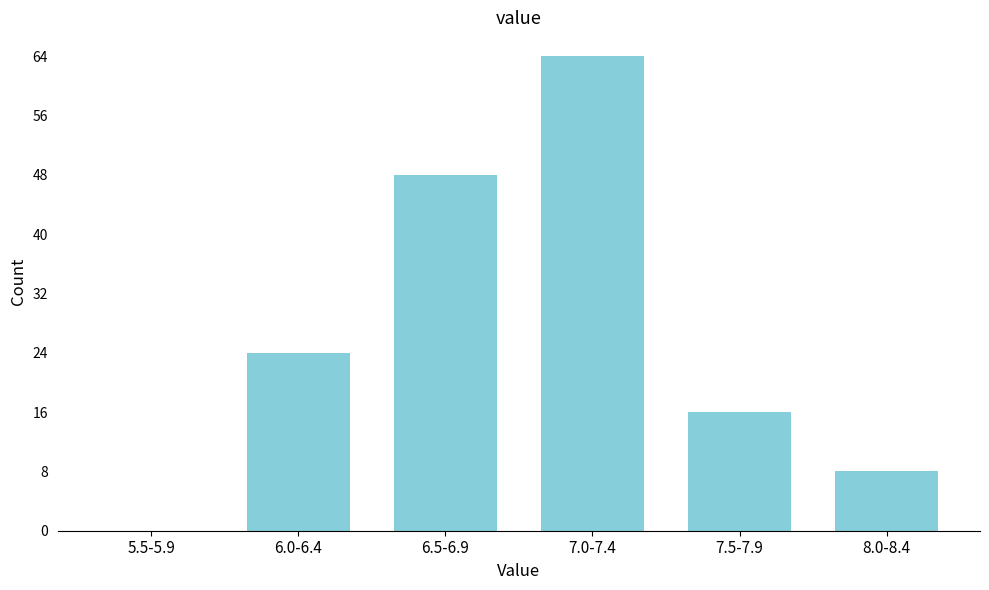

Reading left to right, list all the values displayed in this chart.

5.5-5.9=0	6.0-6.4=24	6.5-6.9=48	7.0-7.4=64	7.5-7.9=16	8.0-8.4=8